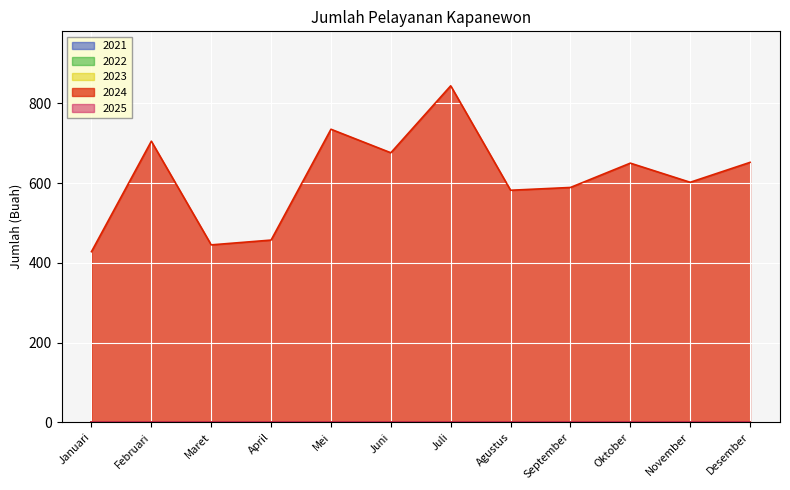

True or false: 2021 has more than 1 interior local peaks.

False